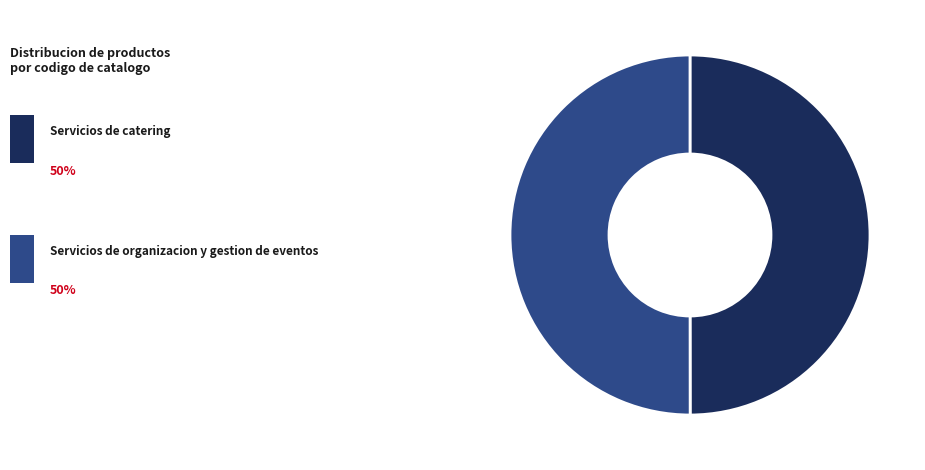

How many segments does this pie chart have?

2